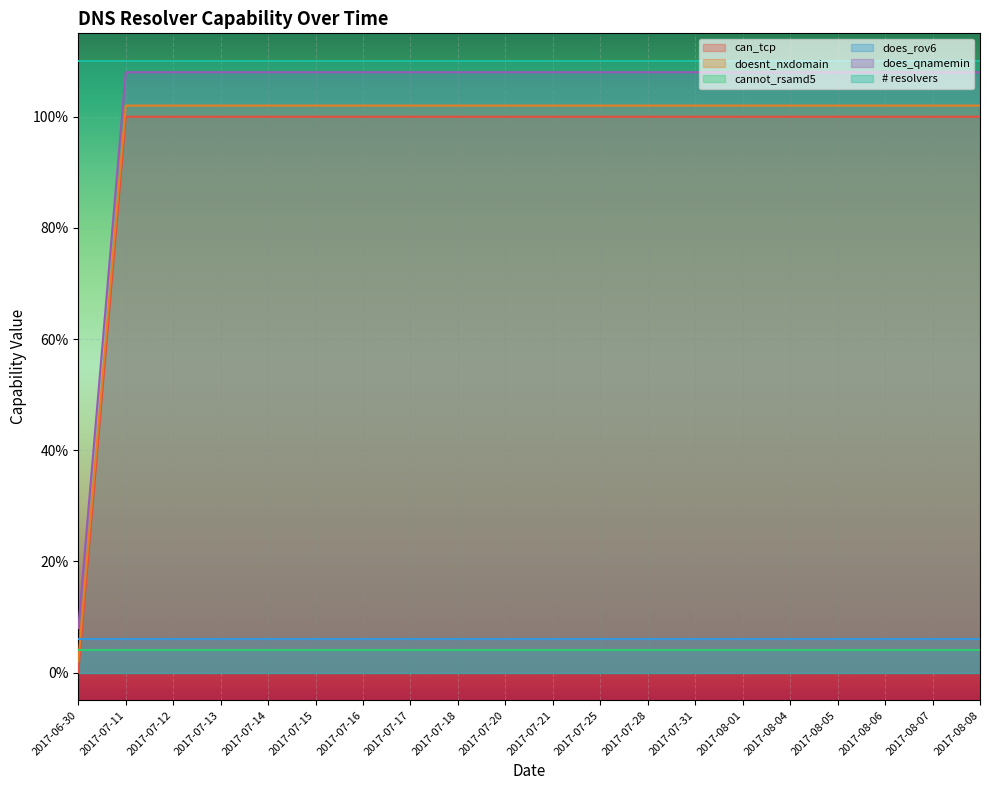

Does the chart display data point markers on the line(s)?

No